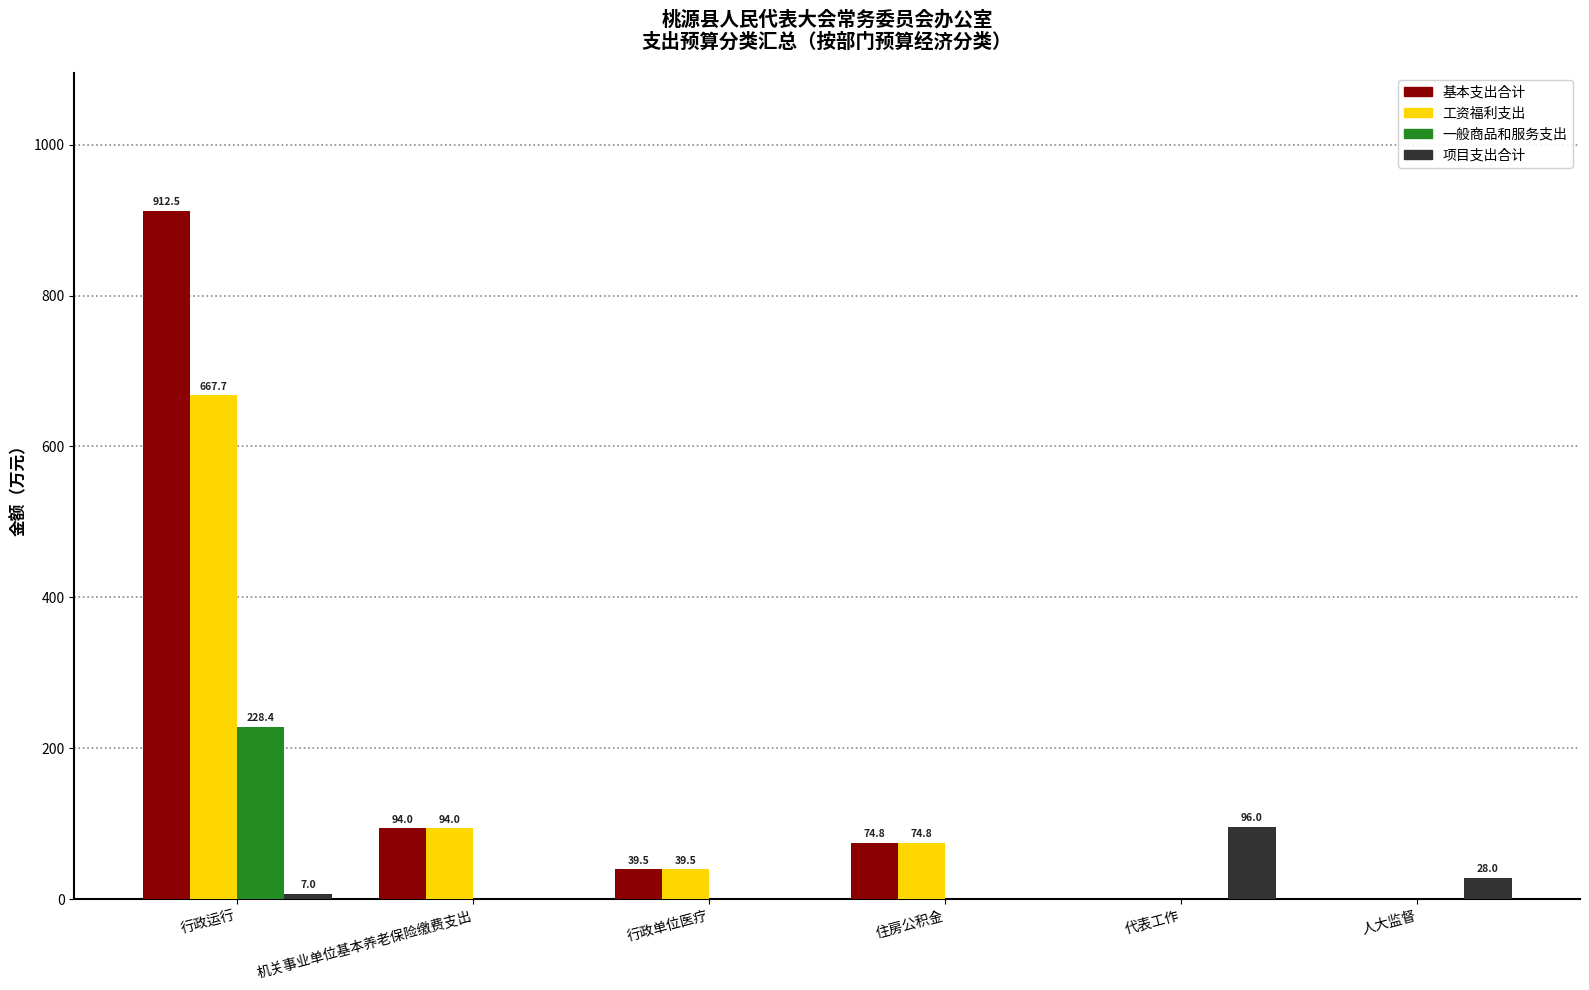

Is the value of 基本支出合计 at 行政运行 greater than the value of 项目支出合计 at 住房公积金?

Yes